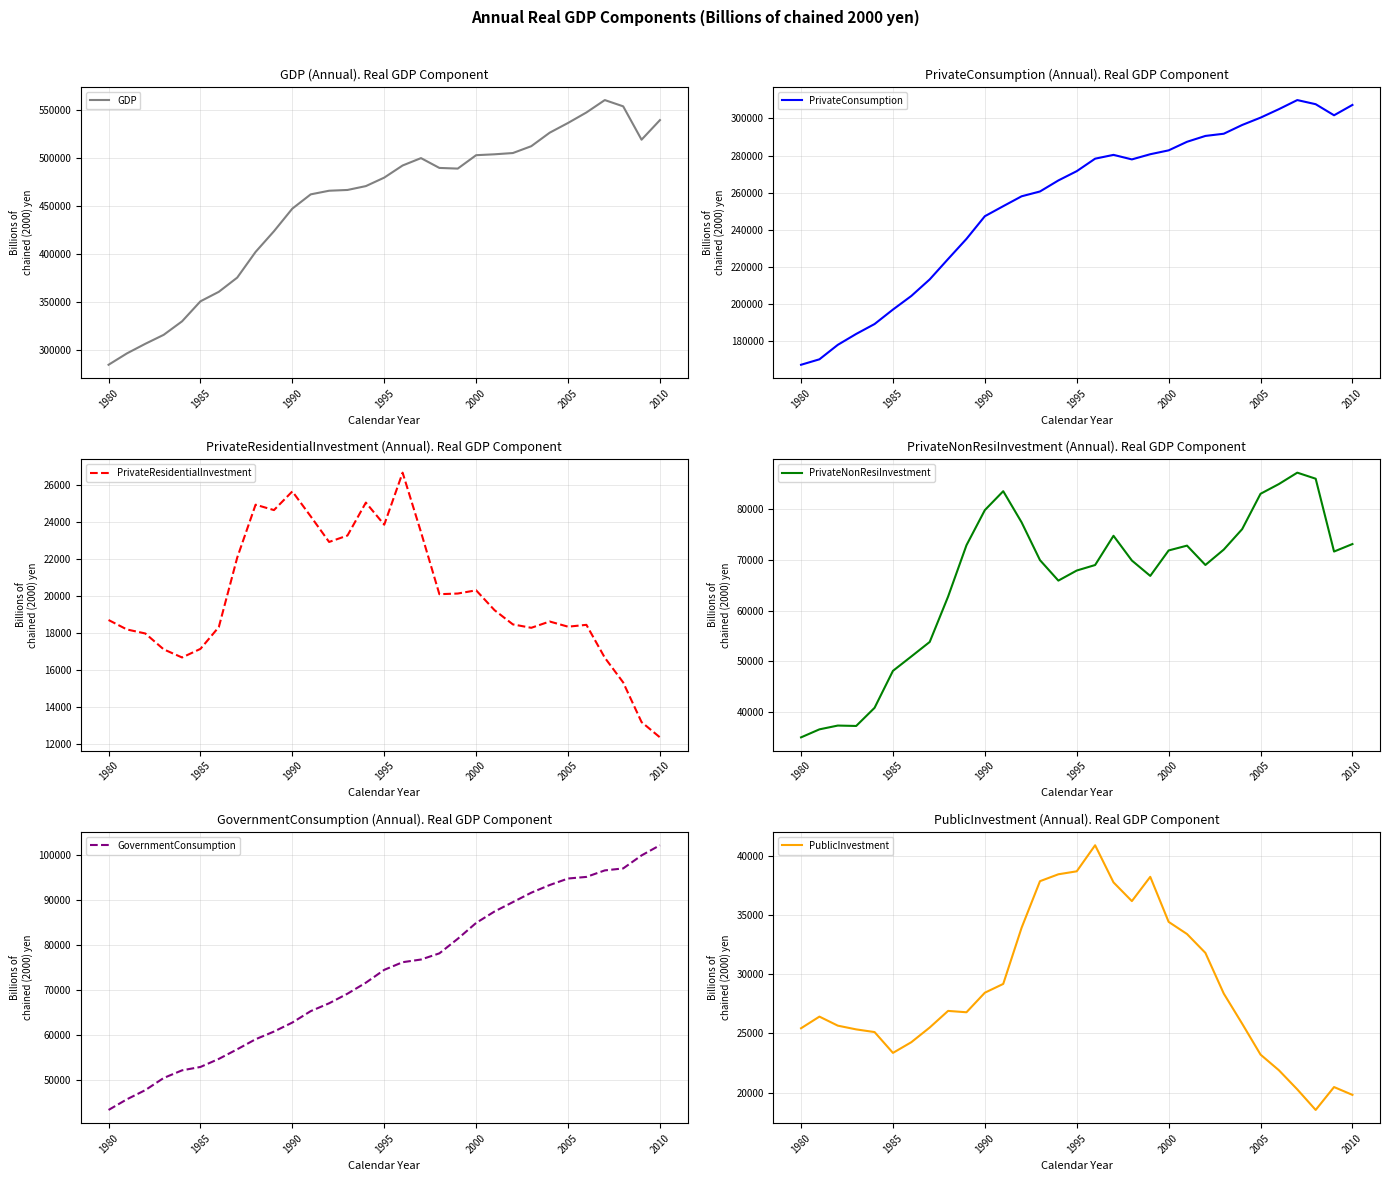

What is the minimum value for GDP?

284375.0